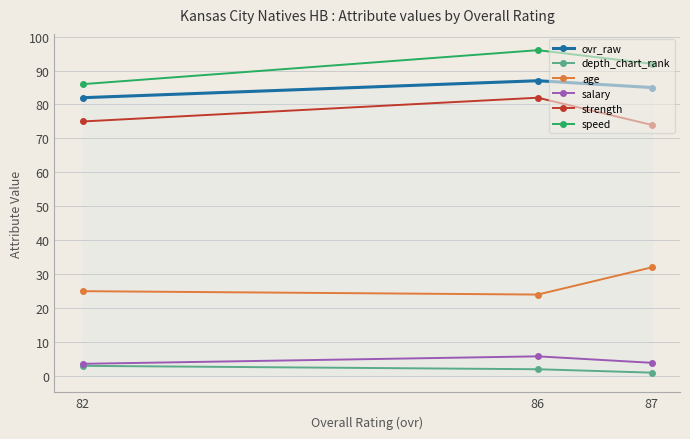

The depth_chart_rank series shows 3.0 at 82. True or false?

True